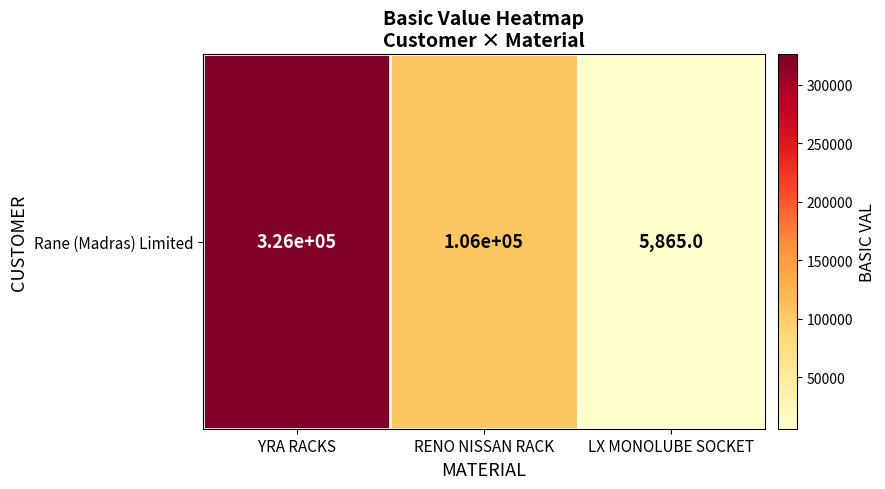

How many categories are shown in the chart?

3